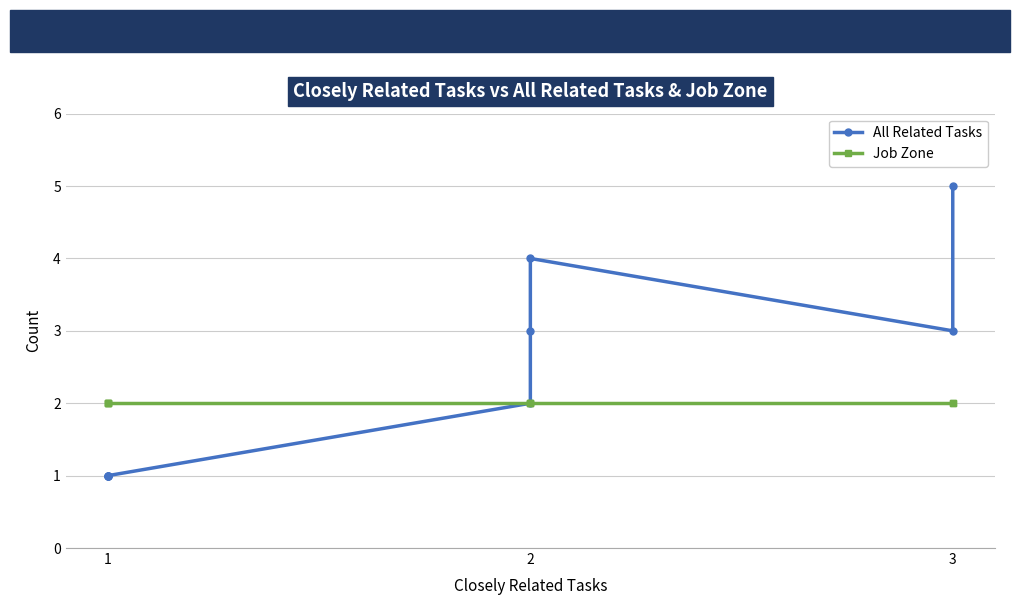

What is the greatest value displayed?

5